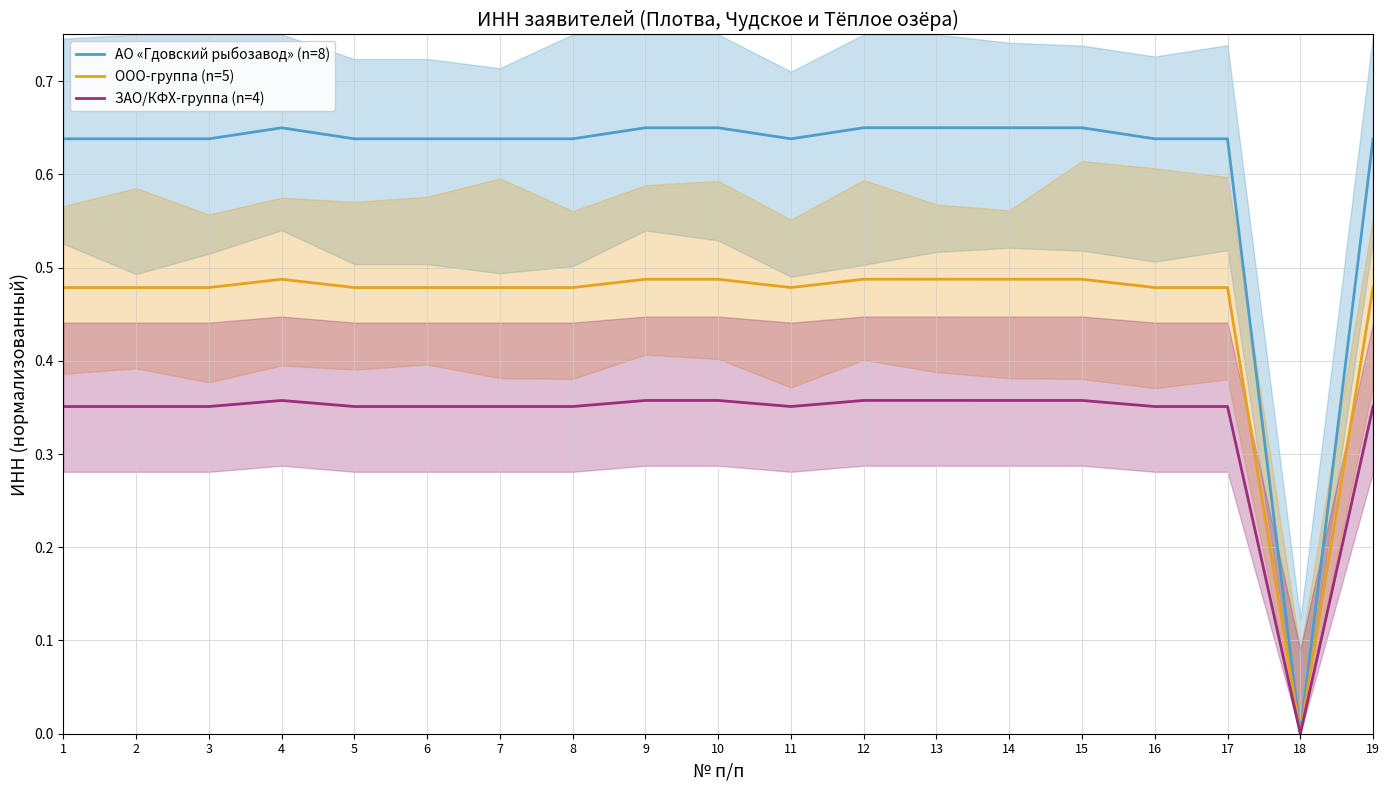

What is the sum of all ООО-группа (n=5) values?

8.7